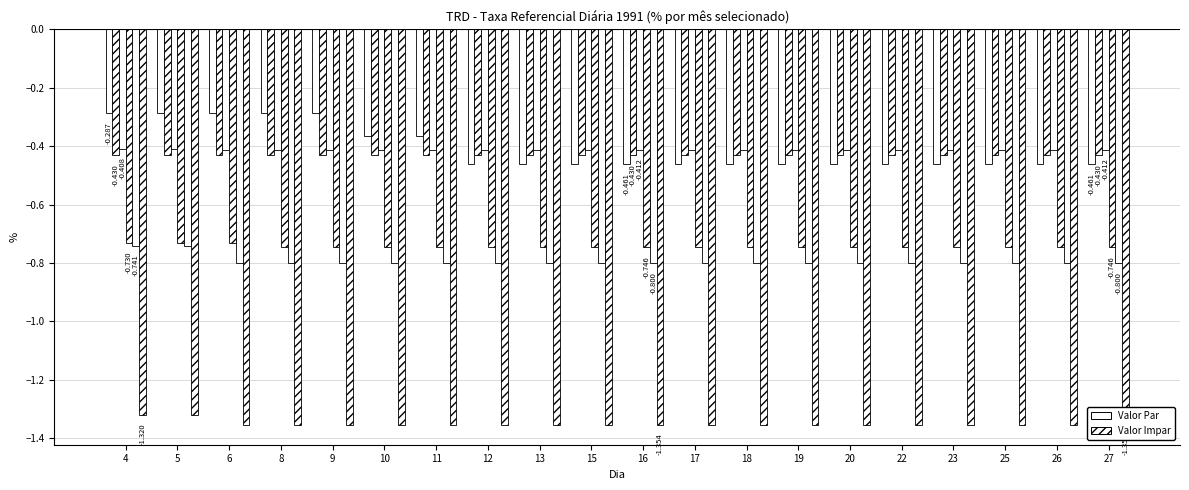

What is the highest value of the Janeiro series?

-0.3